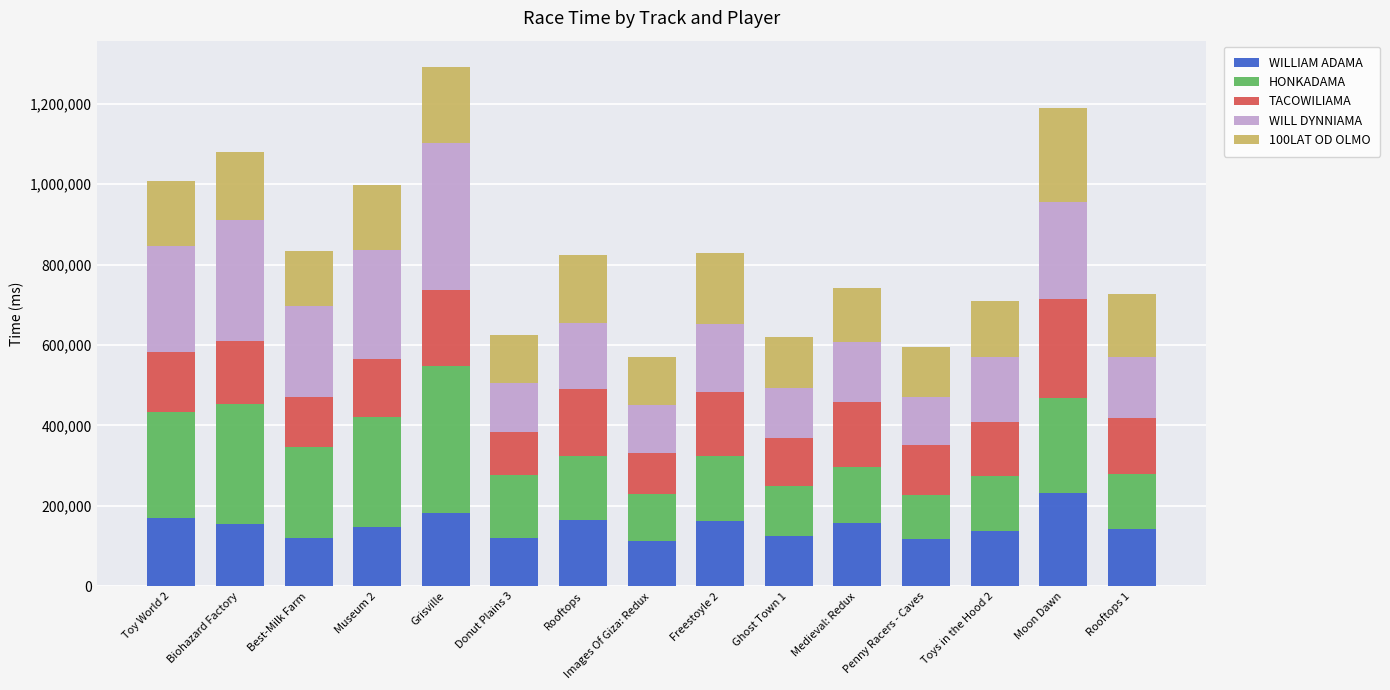

What is the total value across all series at Donut Plains 3?

624463